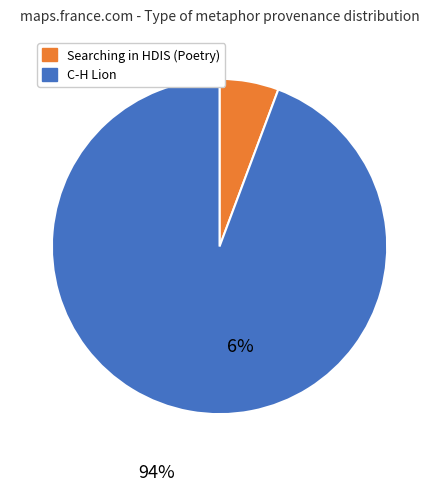

What is the largest slice in the pie chart?

C-H Lion